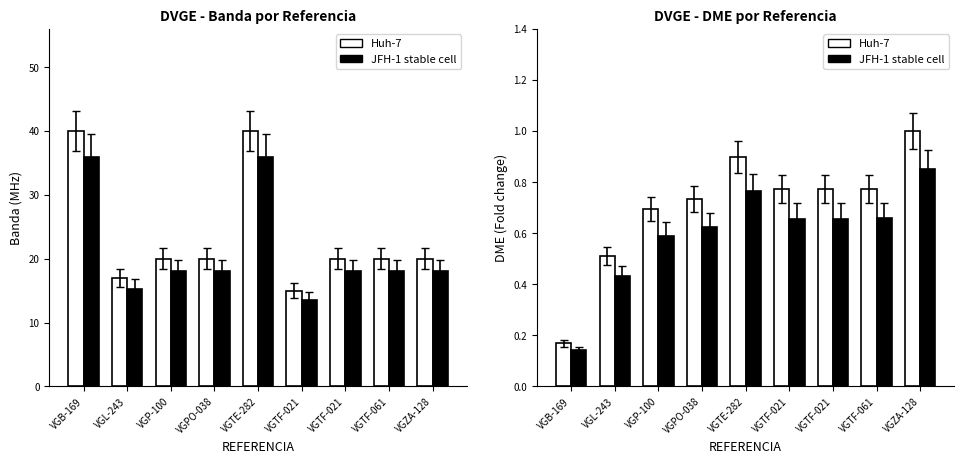

What is the sum of all JFH-1 stable cell values?

5.4